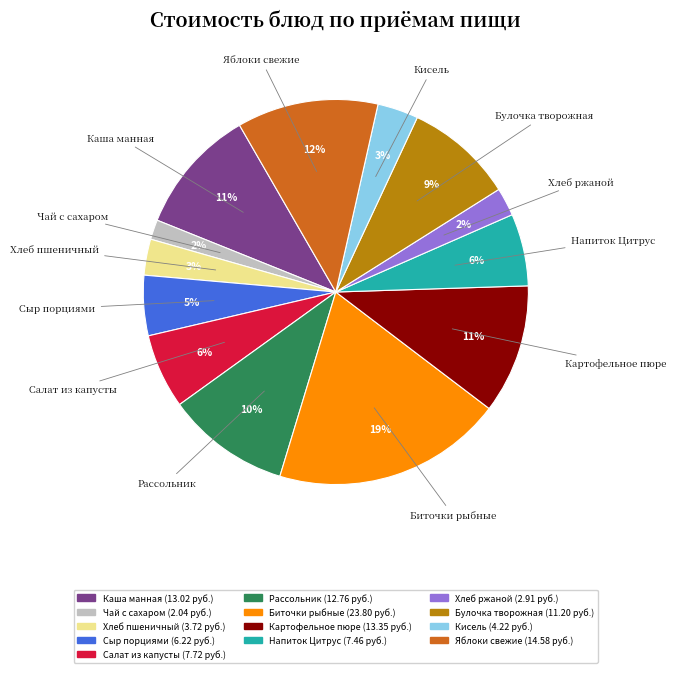

To the nearest percent, what is the average slice percentage?

8%